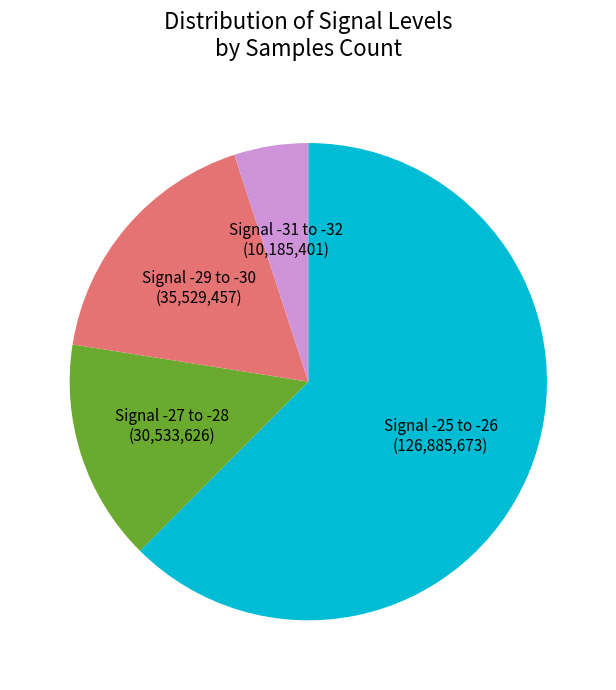

Is there a majority slice in this chart?

Yes